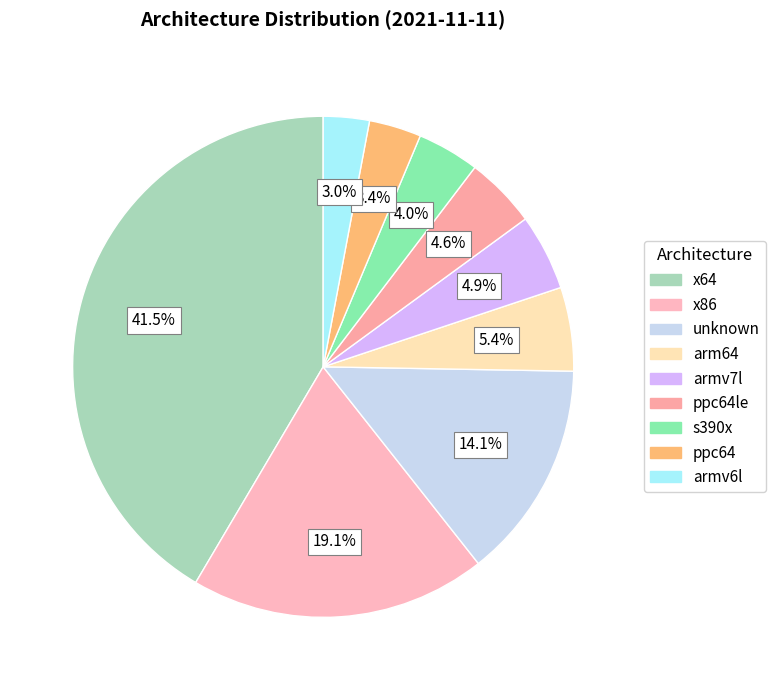

Count the number of slices in the pie.

9